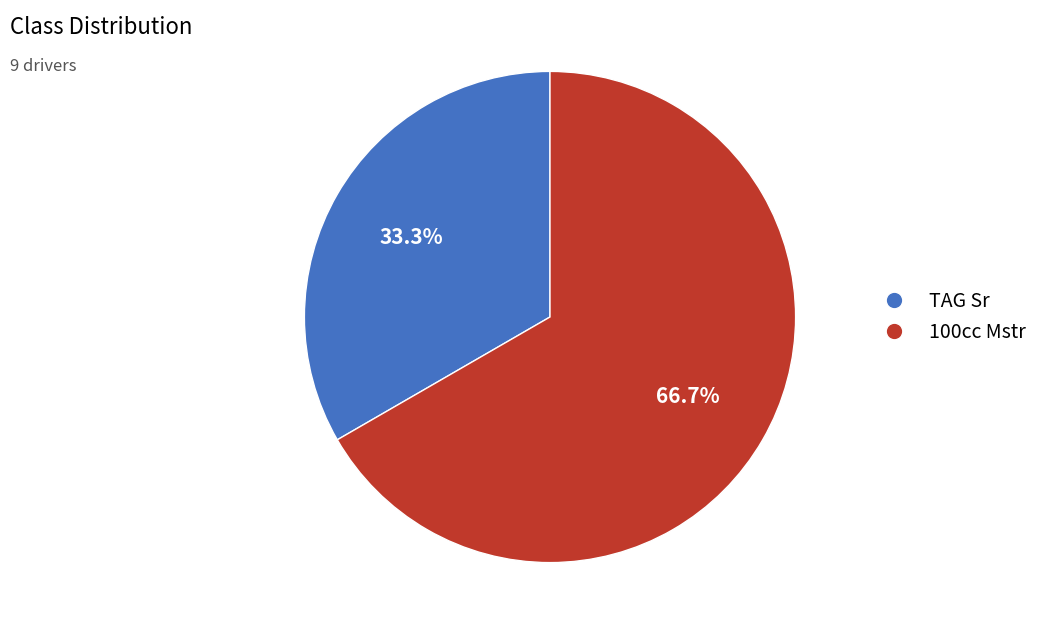

To the nearest percent, what portion does 100cc Mstr represent?

67%